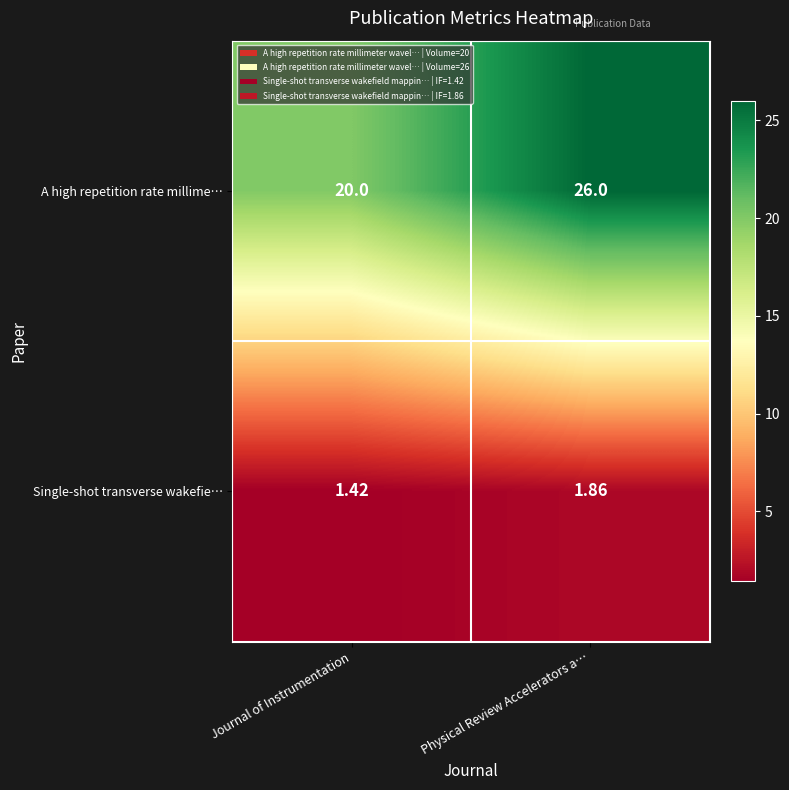

At which label does Single-shot transverse wakefie… reach its peak?

Physical Review Accelerators a…